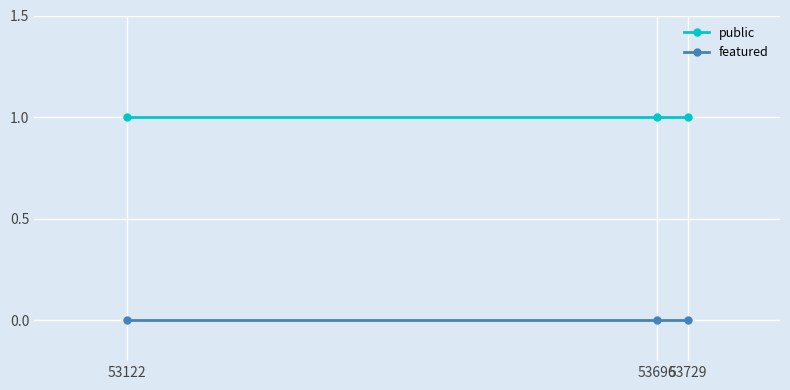

What is the total value across all series at 53729?

1